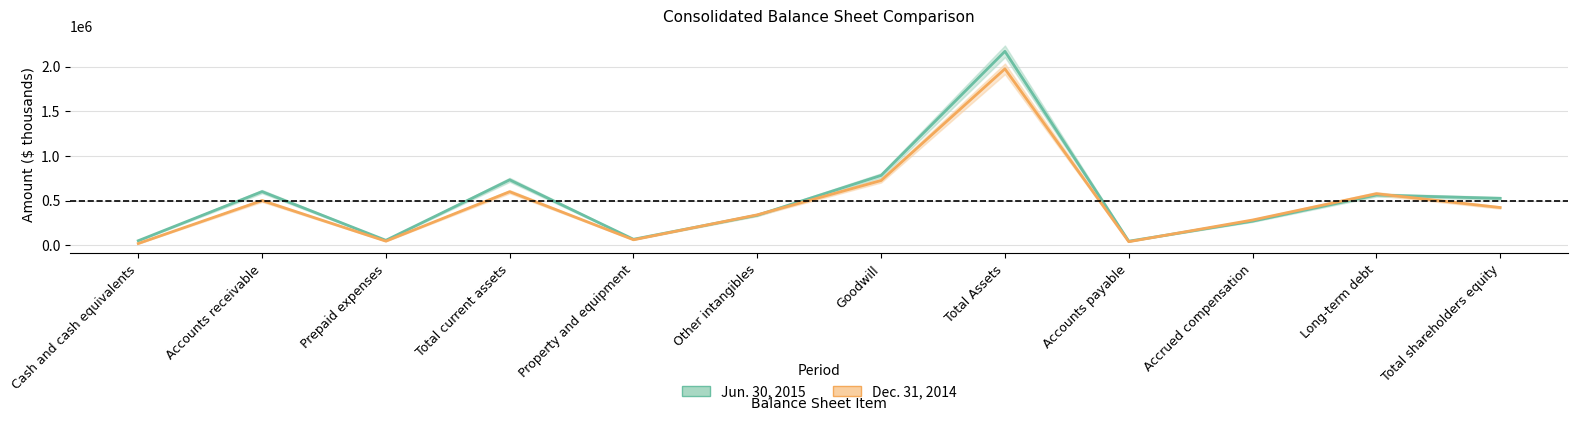

True or false: Dec. 31, 2014 has a value of 422636 at Total shareholders equity.

True